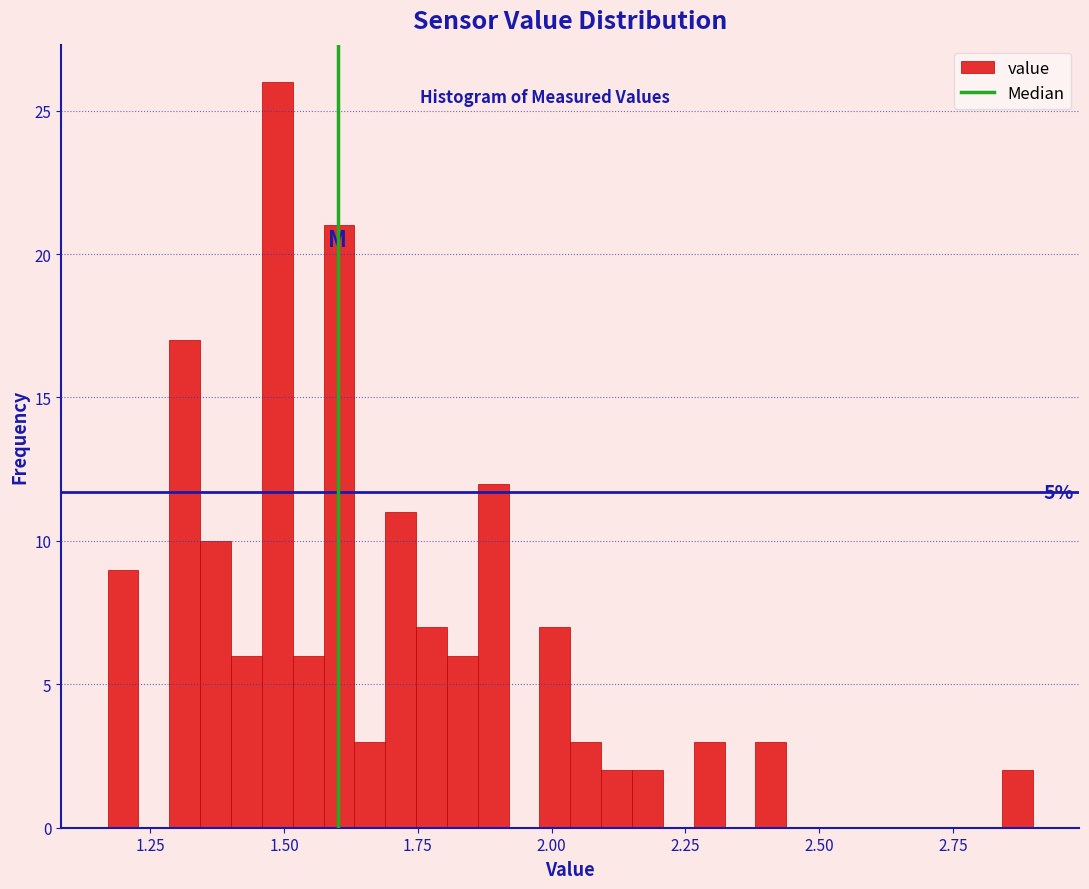

Around what value on the x-axis is the tallest bar? Give the approximate position of its centre, as read against the axis.

1.50